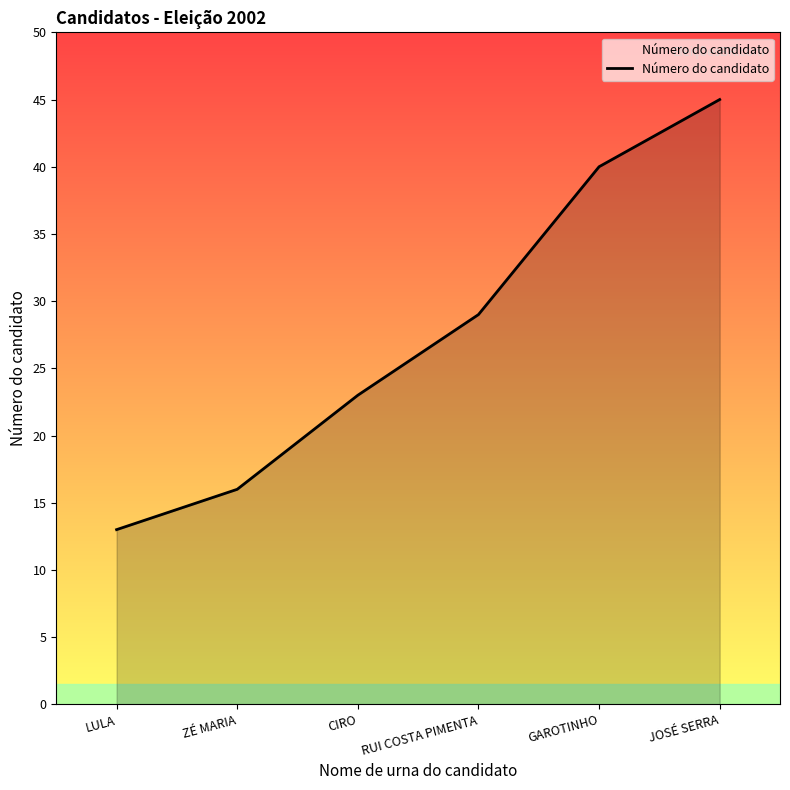

What is the sum of all values?

166